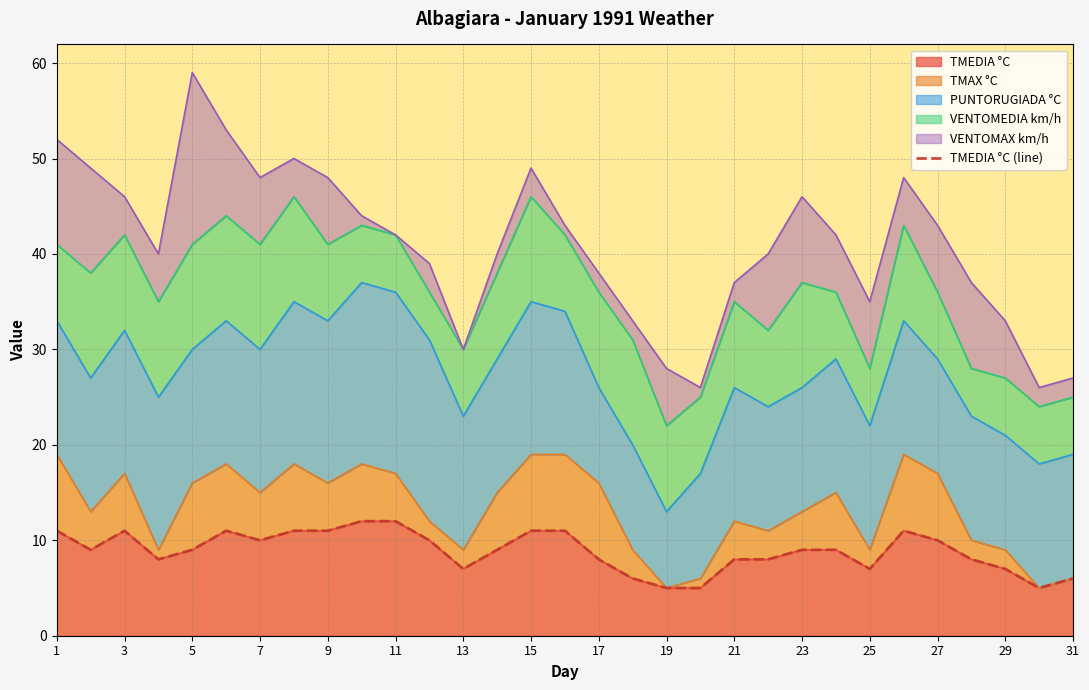

The value of TMEDIA °C at 15 is 11. True or false?

True